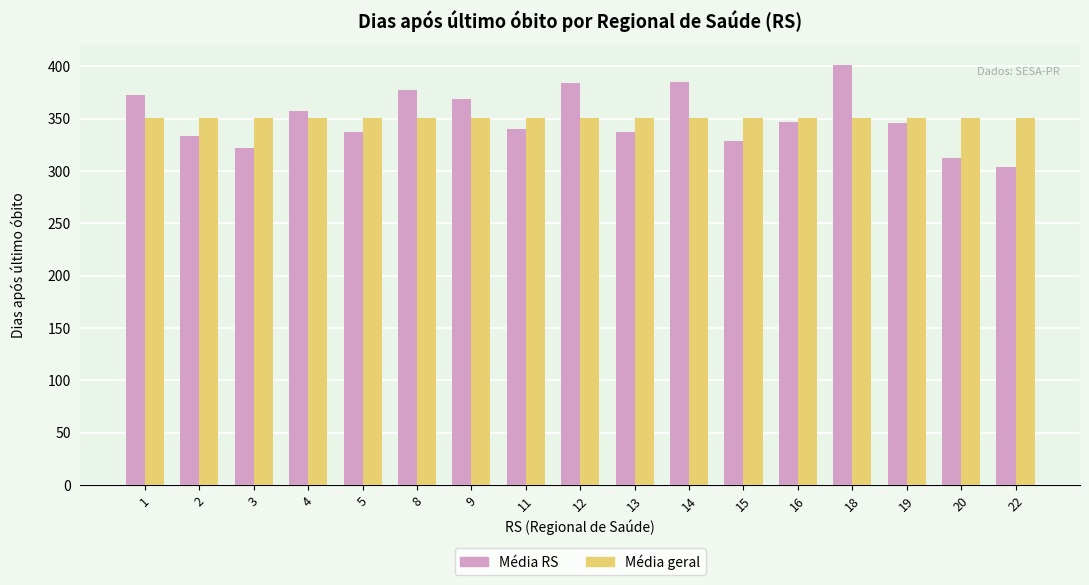

What is the sum of the Média geral values at 16 and 5?

700.7